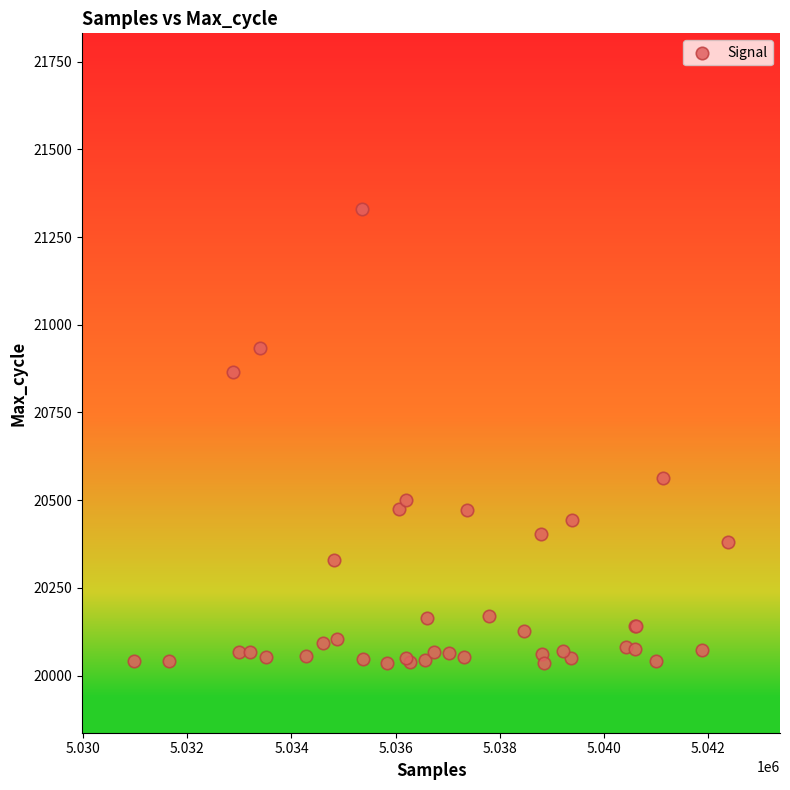

What Y value in the scatter plot is closest to 20684?

20563